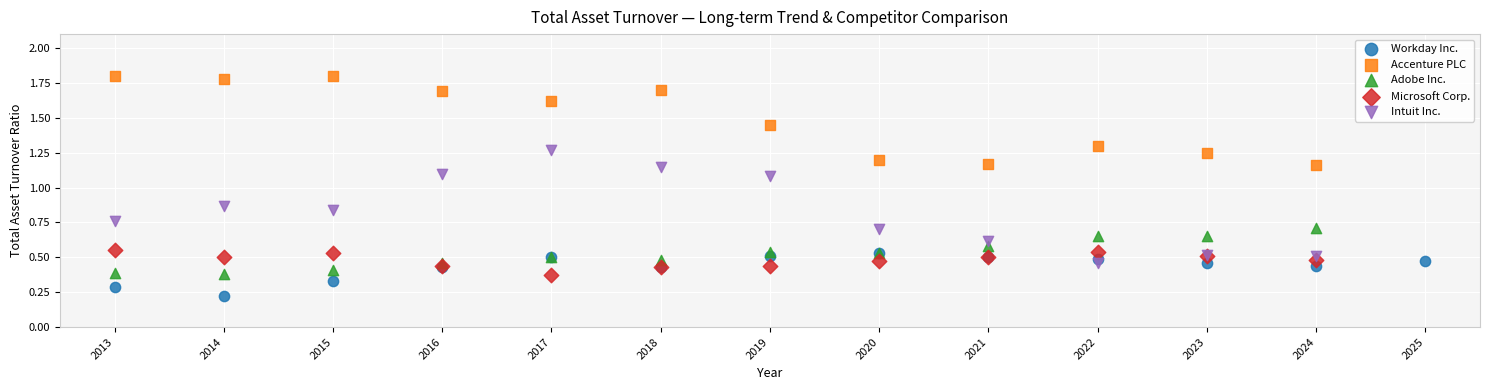

Which series contains the lowest Y value?

Workday Inc.